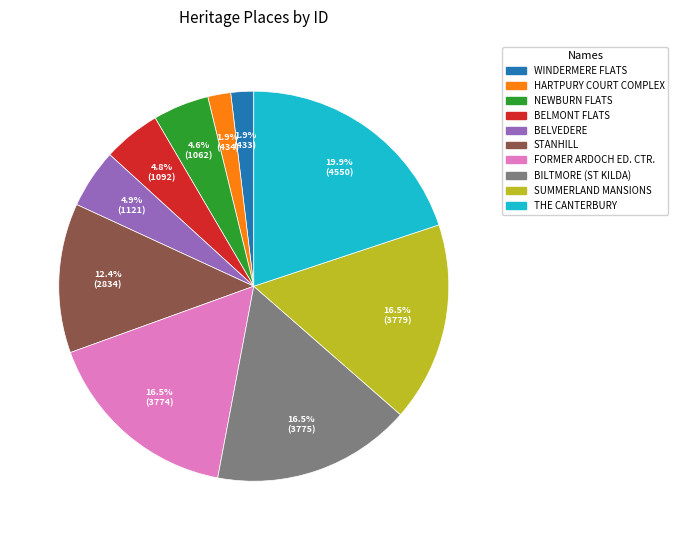

Does any single category account for the majority?

No